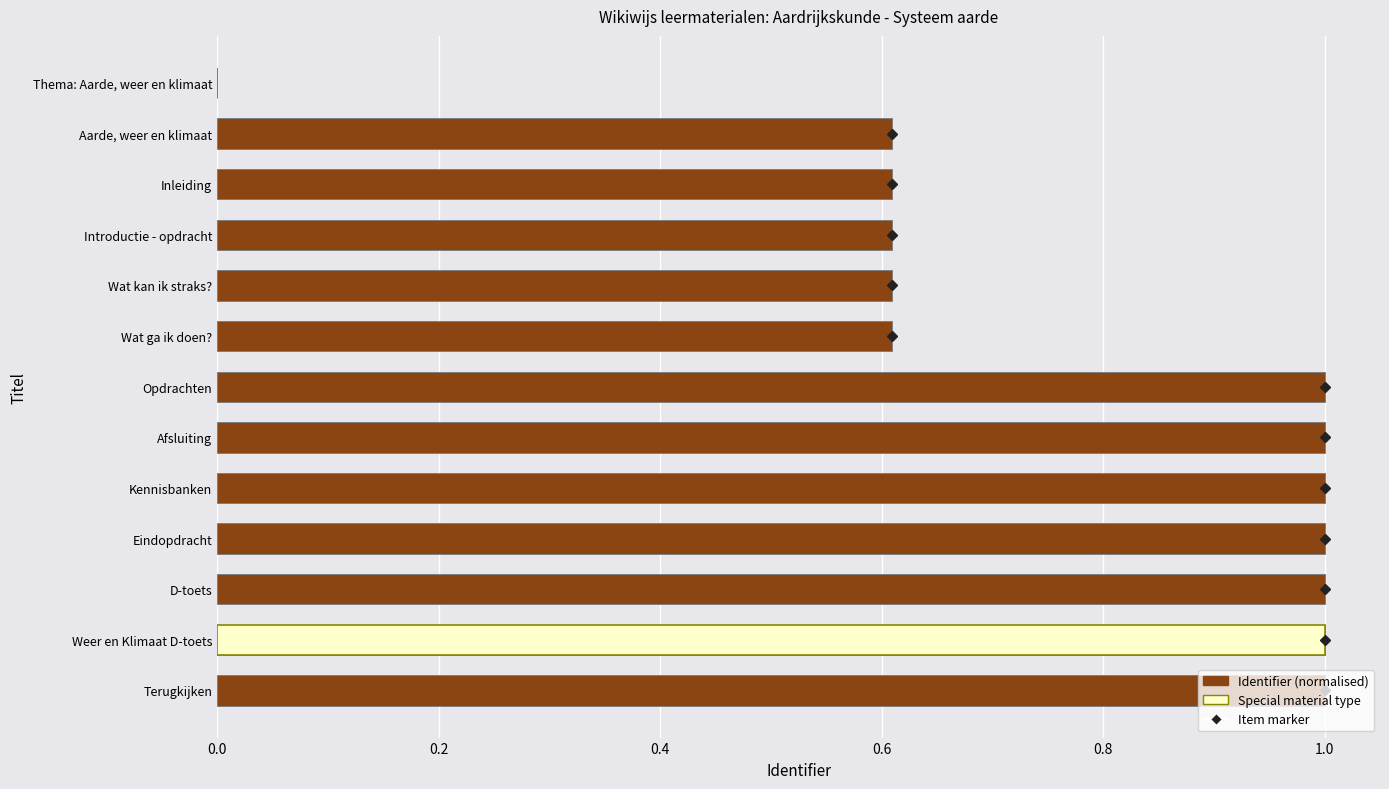

The chart shows a value of 1.0 at Terugkijken. True or false?

True